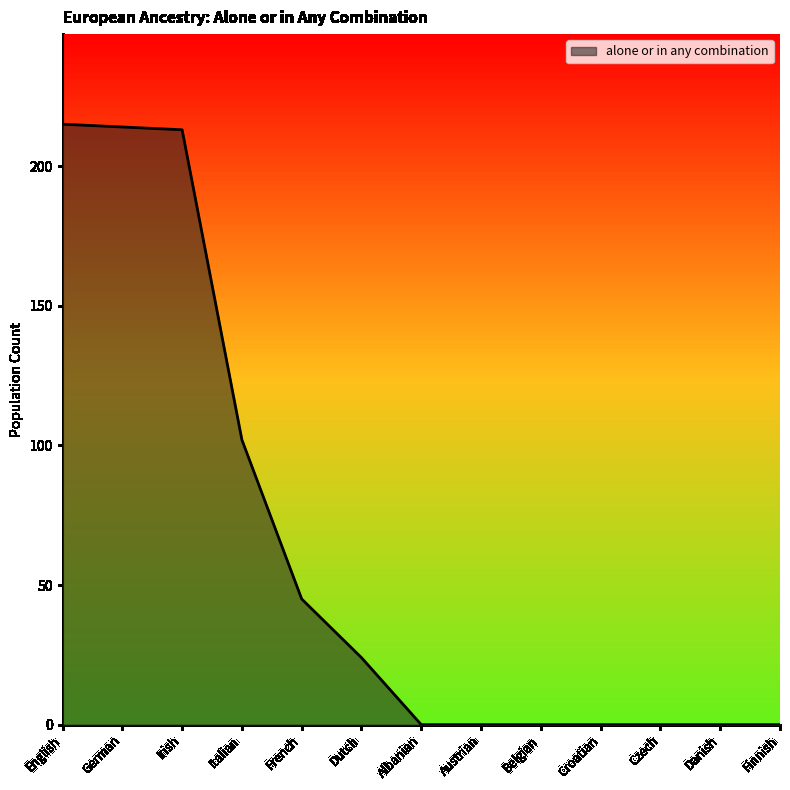

True or false: the data shows 102 at Italian.

True